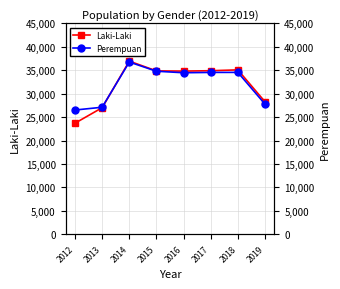

Reading left to right, extract all data points from this chart.

Laki-Laki: 23701	27007	36941	34861	34817	34898	35077	28279
Perempuan: 26512	27105	36749	34790	34464	34535	34543	27774